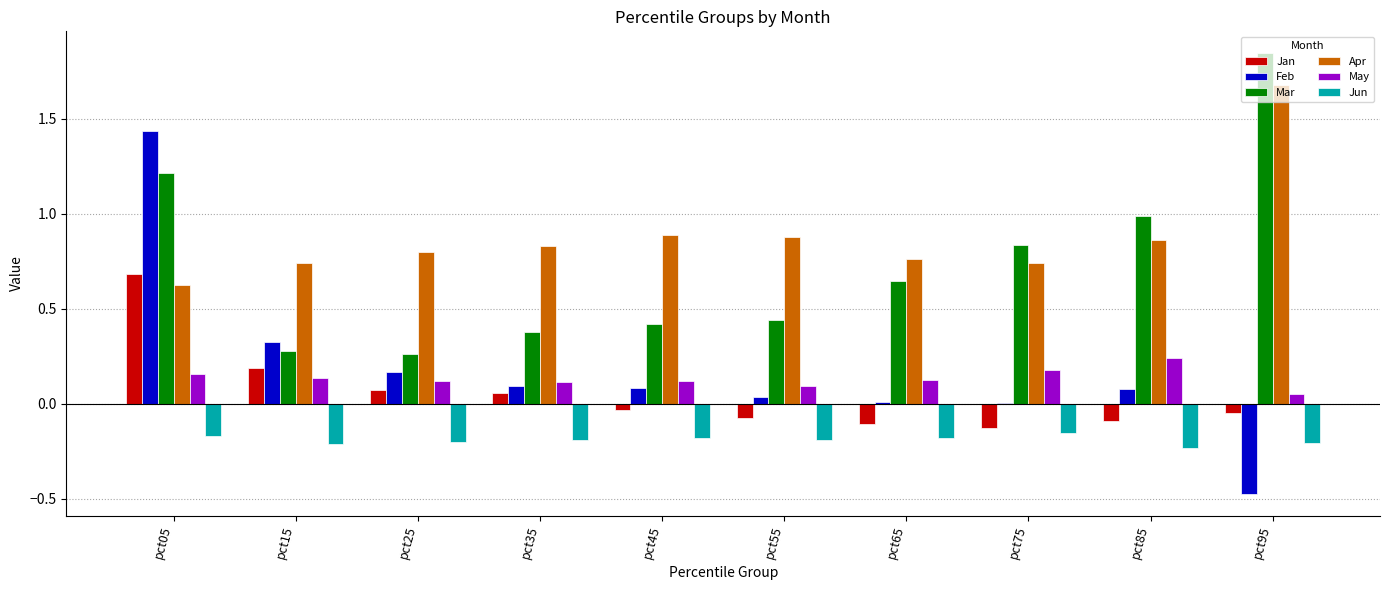

Which label corresponds to the largest value in the chart?

pct95